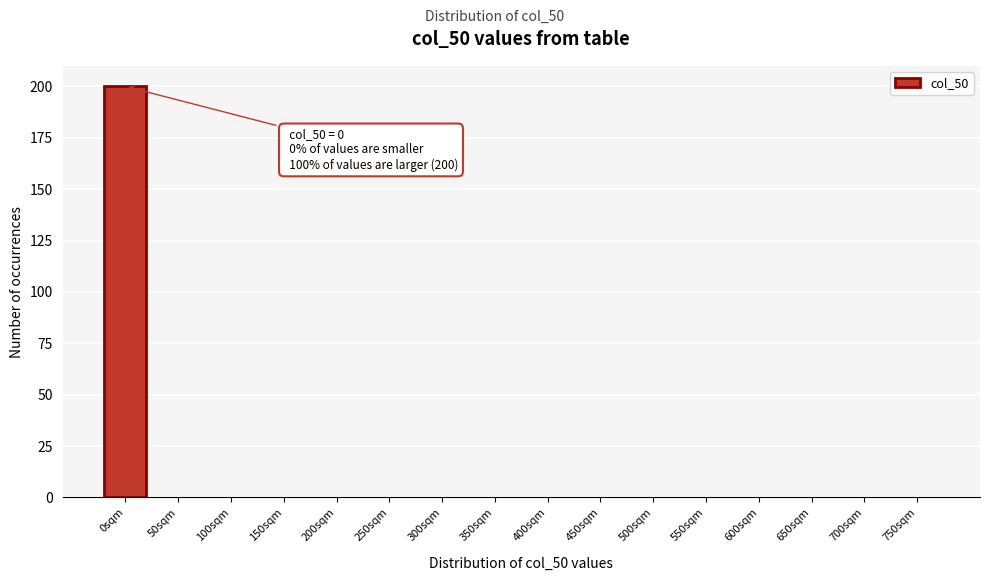

Reading left to right, transcribe all the data shown in this chart.

0sqm=200	50sqm=0	100sqm=0	150sqm=0	200sqm=0	250sqm=0	300sqm=0	350sqm=0	400sqm=0	450sqm=0	500sqm=0	550sqm=0	600sqm=0	650sqm=0	700sqm=0	750sqm=0